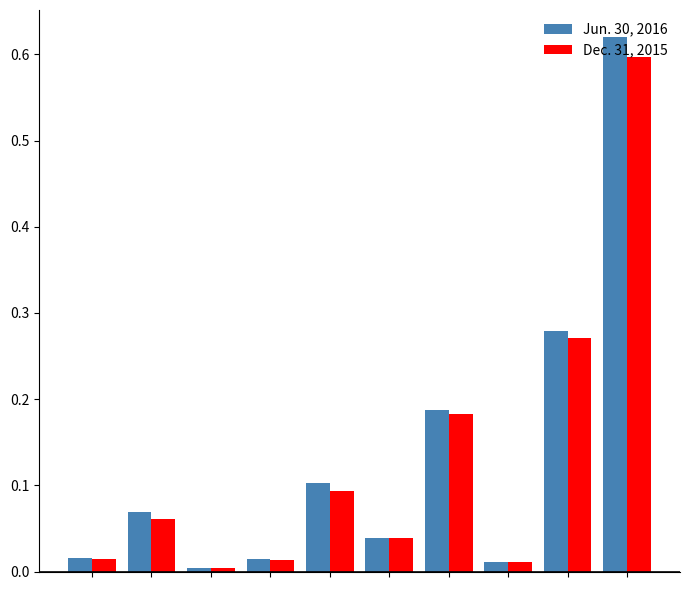

List the series in order of their peak value, lowest first.

Dec. 31, 2015, Jun. 30, 2016